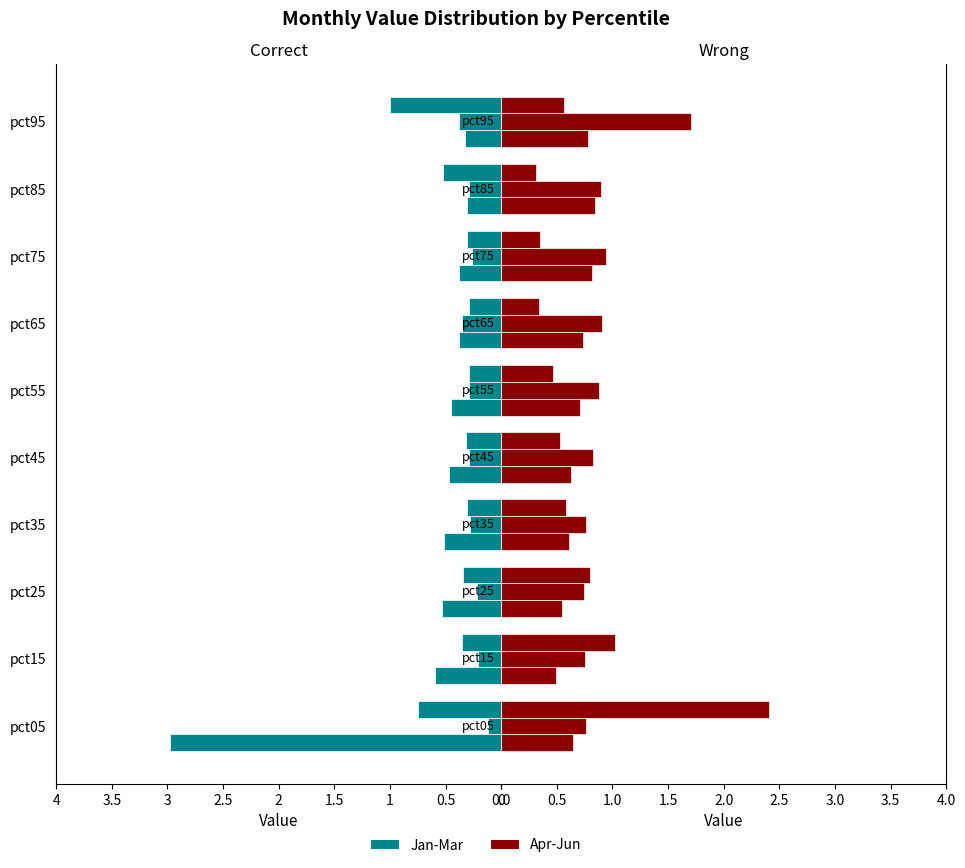

Does the chart contain any negative values?

Yes